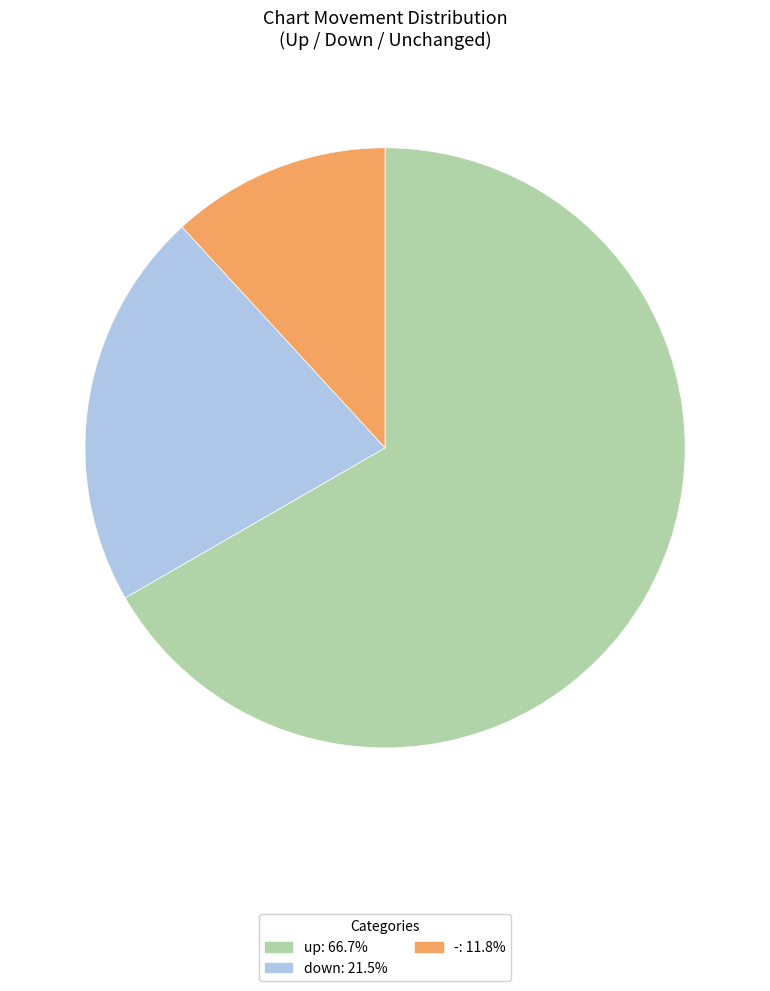

Is the sum of up and down greater than half?

Yes